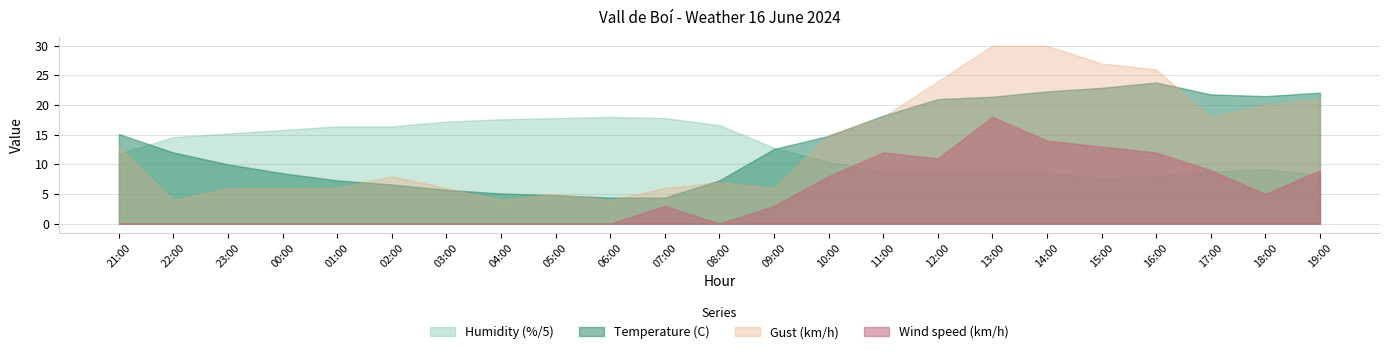

What position from the right is 08:00?

12